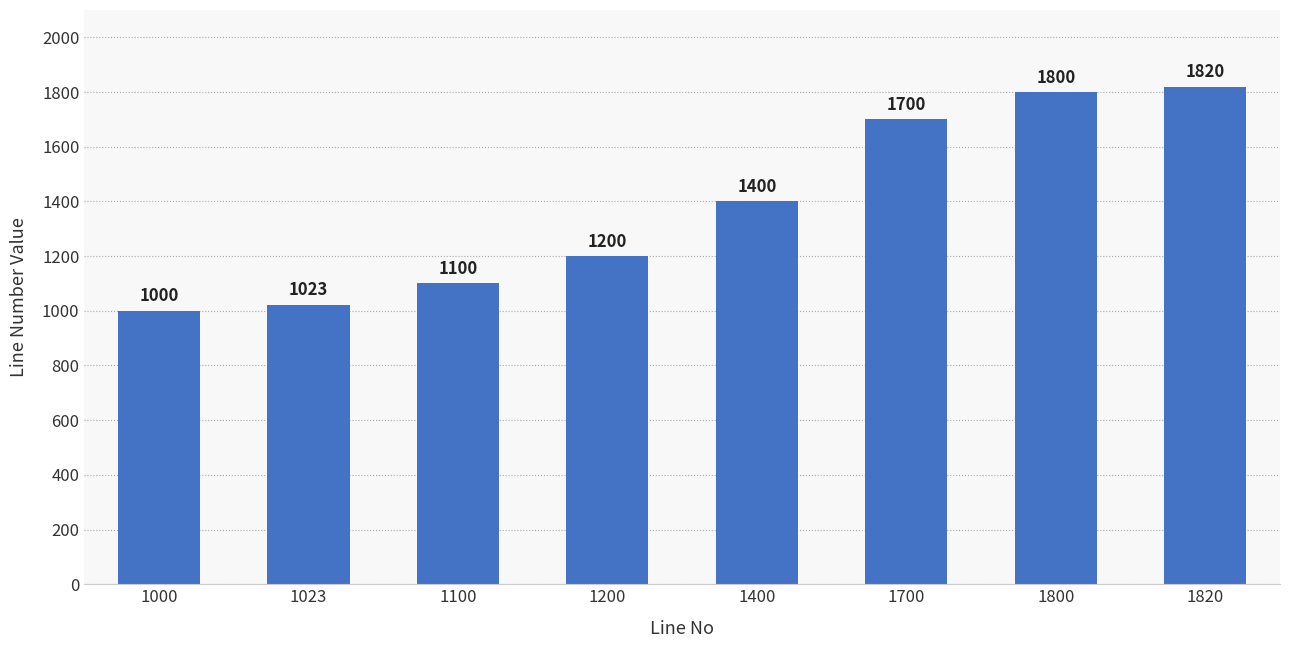

What is the average value?

1380